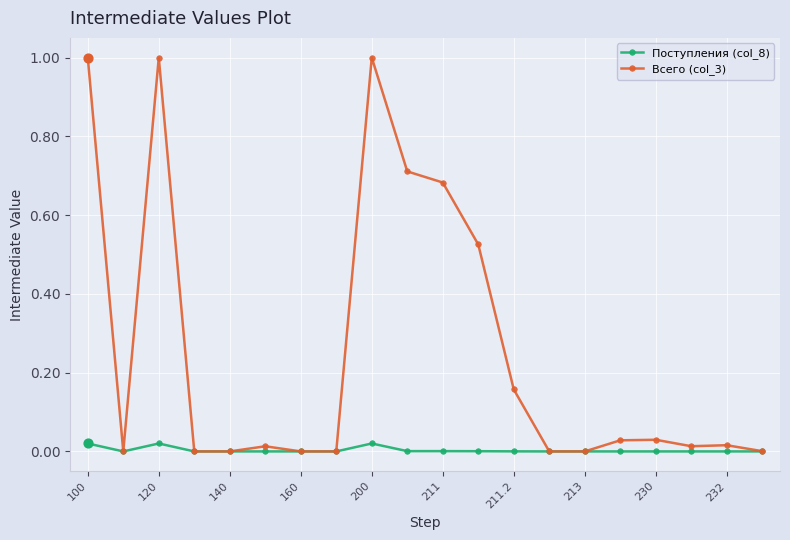

Which series has the largest total across all categories?

Всего (col_3)